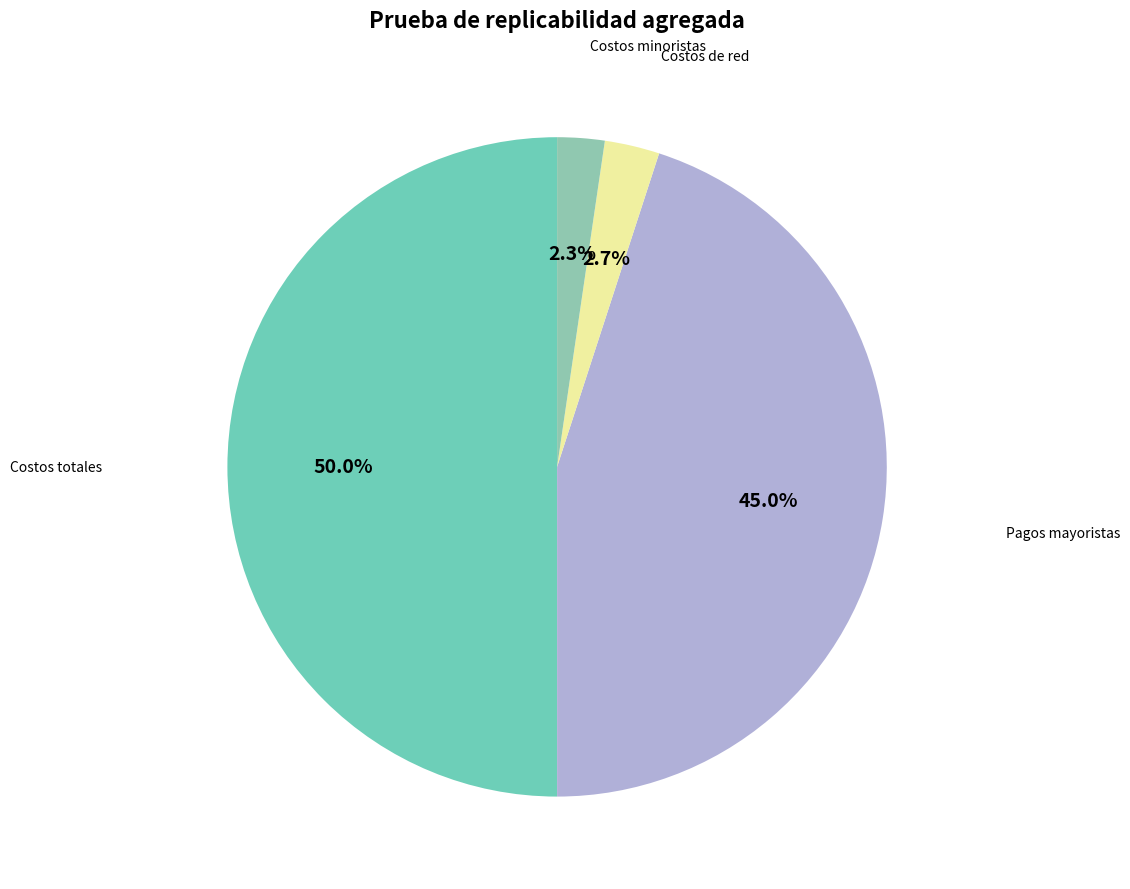

Count the number of slices in the pie.

4